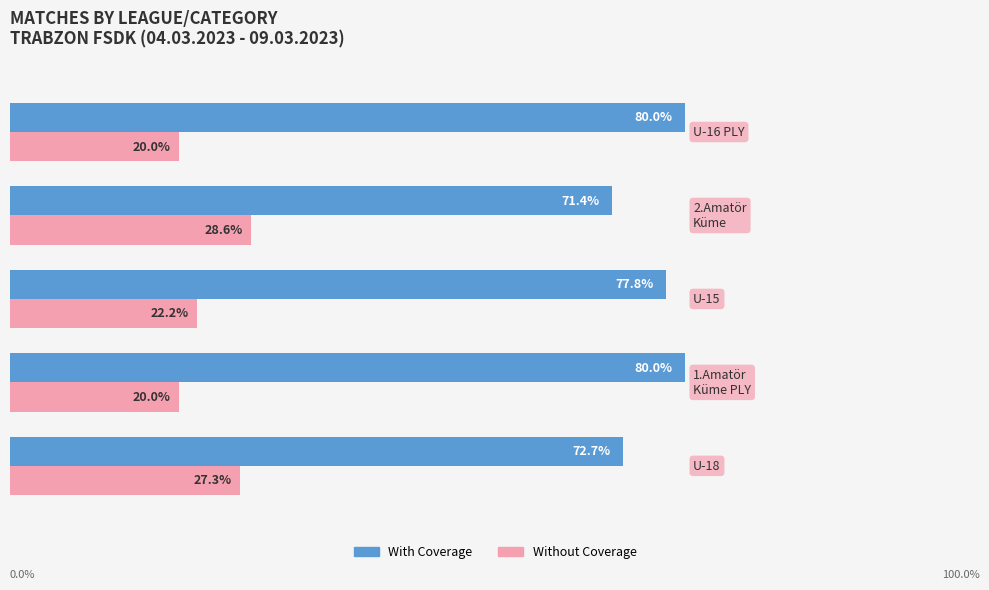

List the series in order of their peak value, highest first.

With Coverage, Without Coverage